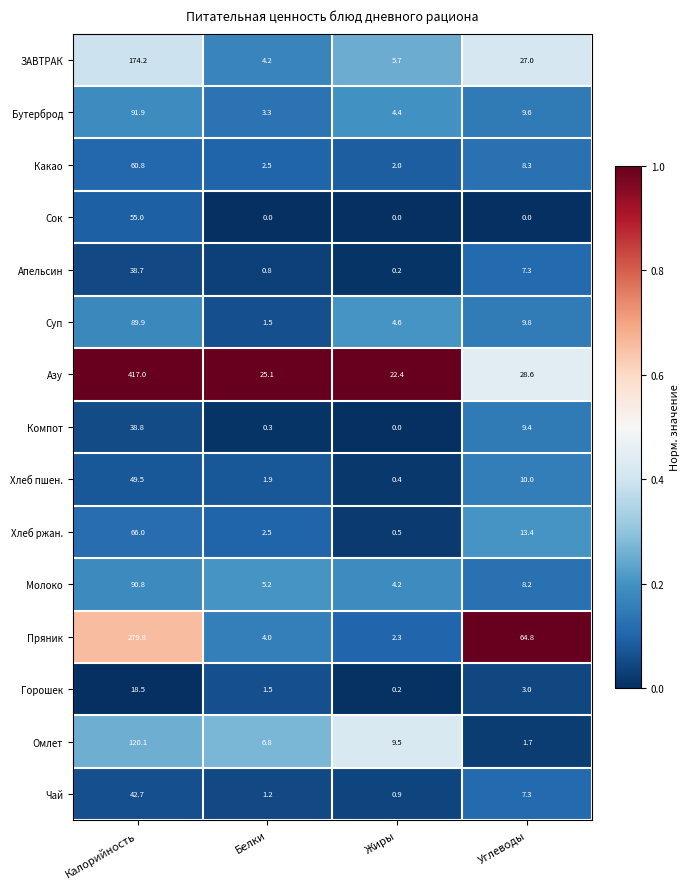

The Сок series shows 31.2 at Жиры. True or false?

False